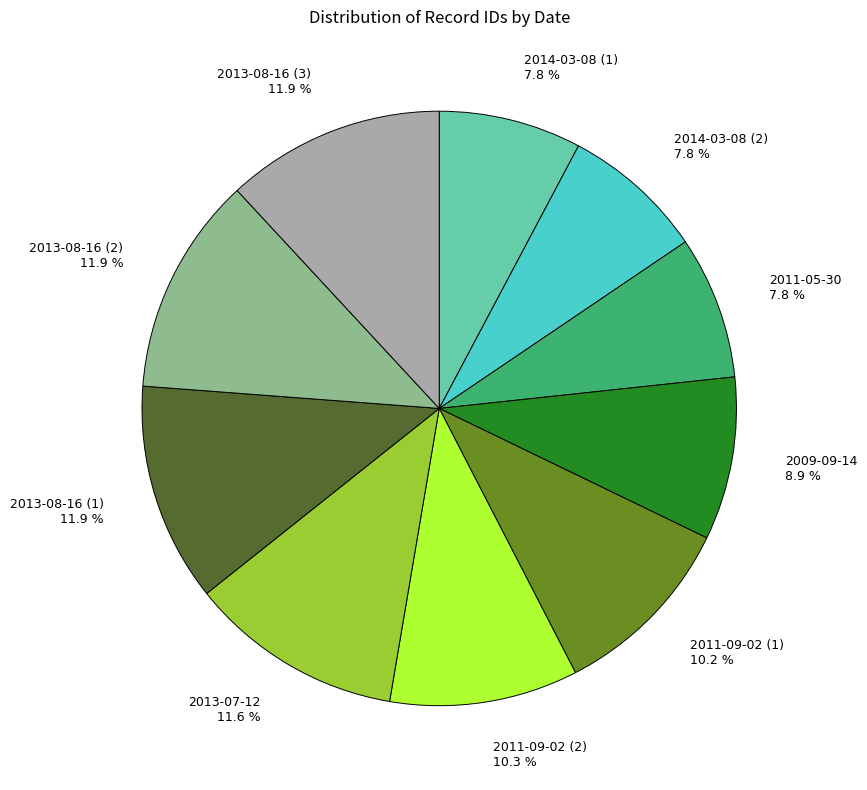

Between 2011-09-02 (2) 10.3 % and 2013-08-16 (1) 11.9 %, which is larger?

2013-08-16 (1) 11.9 %